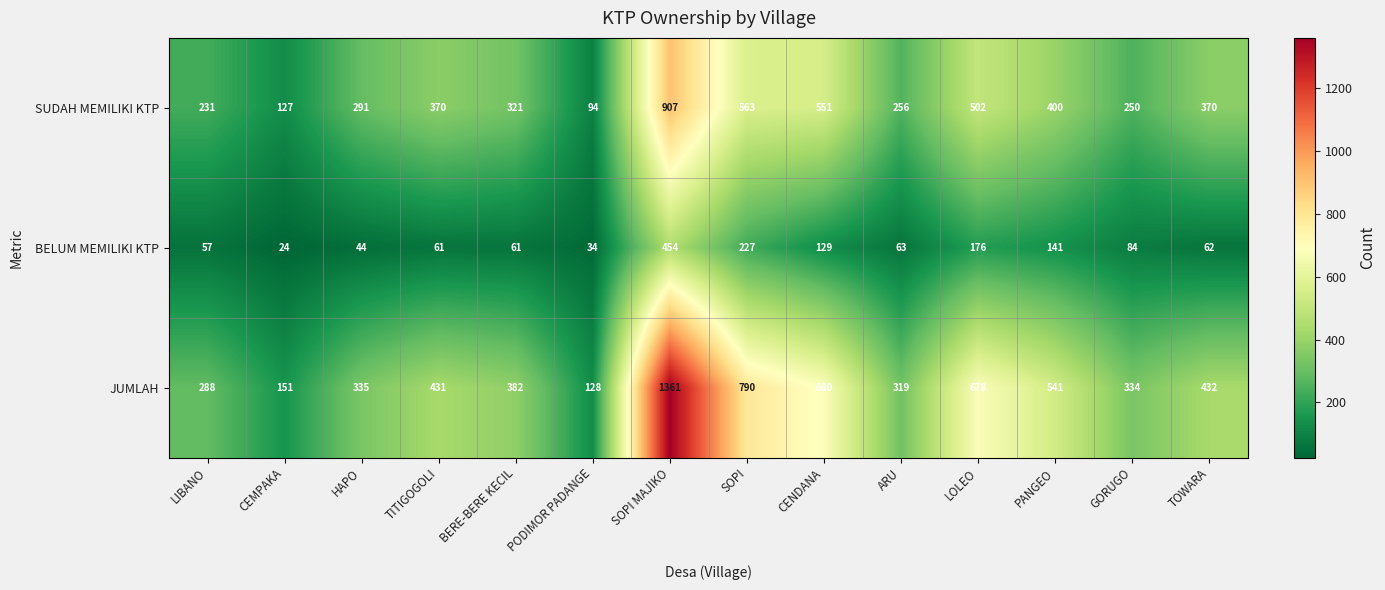

Which label corresponds to the smallest value in the chart?

CEMPAKA